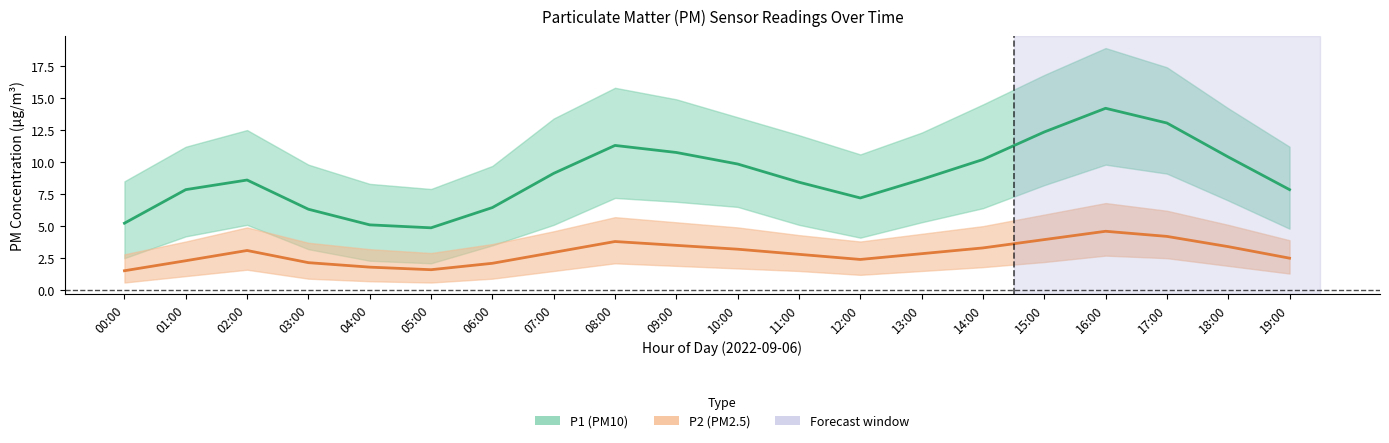

In P1 (PM10), how many points are higher than both neighbors (excluding endpoints)?

3